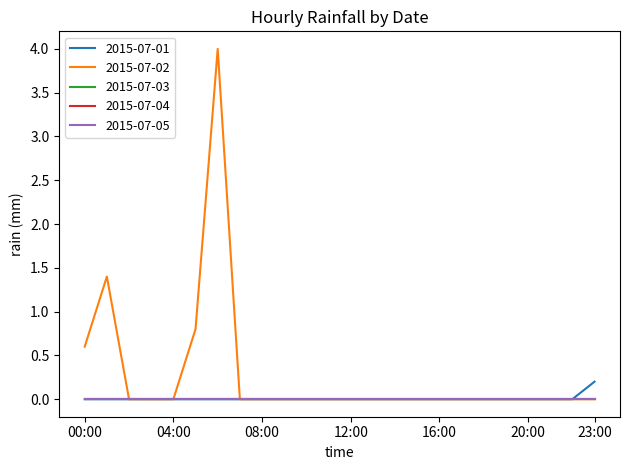

At which category does the chart reach its minimum across all series?

00:00